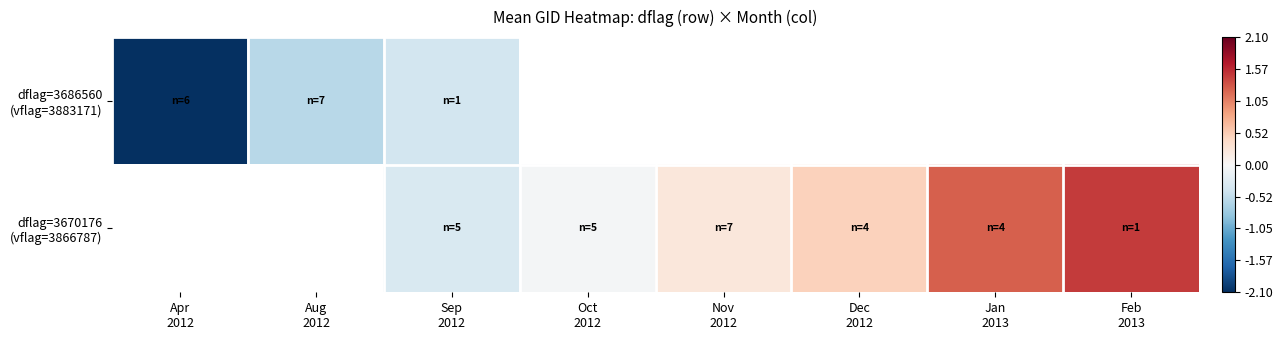

What is the difference between the maximum and minimum values in the dflag=3686560 (vflag=3883171) series?

1.7